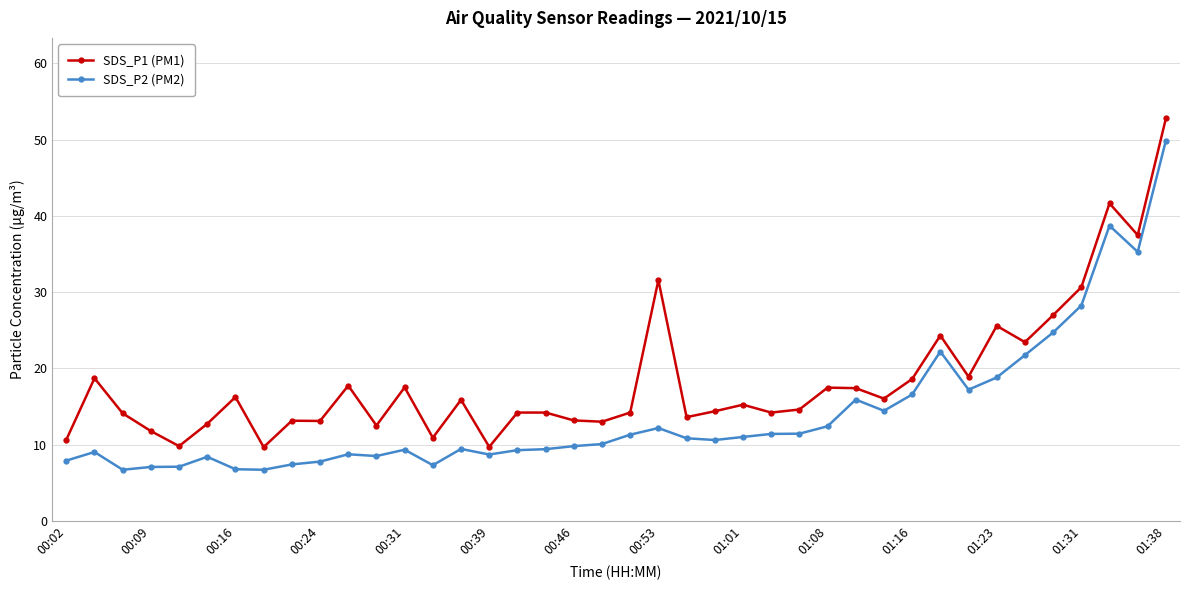

Which series has the largest total across all categories?

SDS_P1 (PM1)